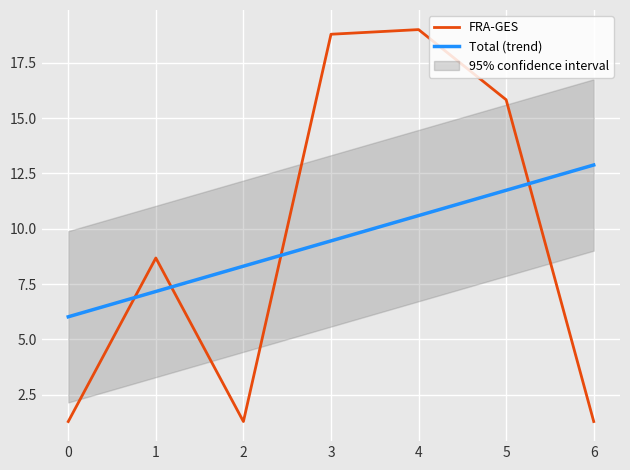

The value of FRA-GES at 6 is 2.1. True or false?

False